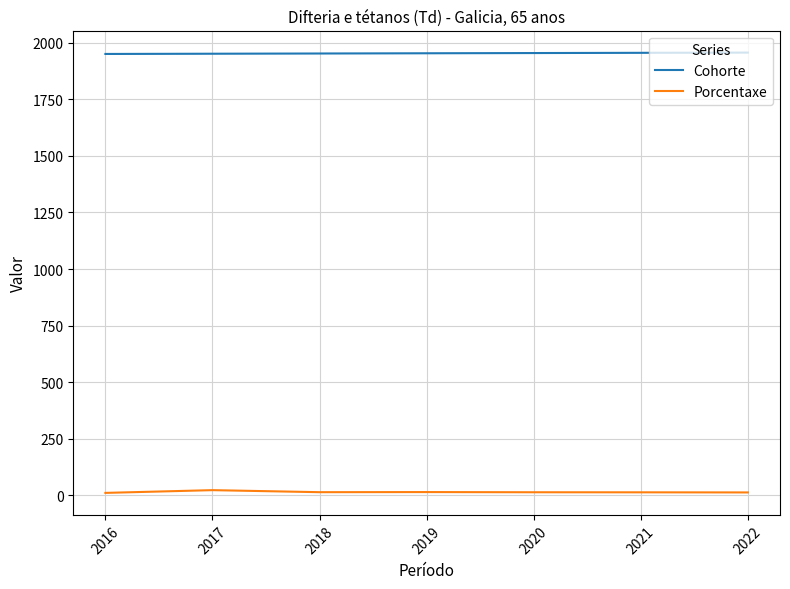

Rank the categories by Porcentaxe value from lowest to highest.

2016, 2022, 2021, 2020, 2018, 2019, 2017